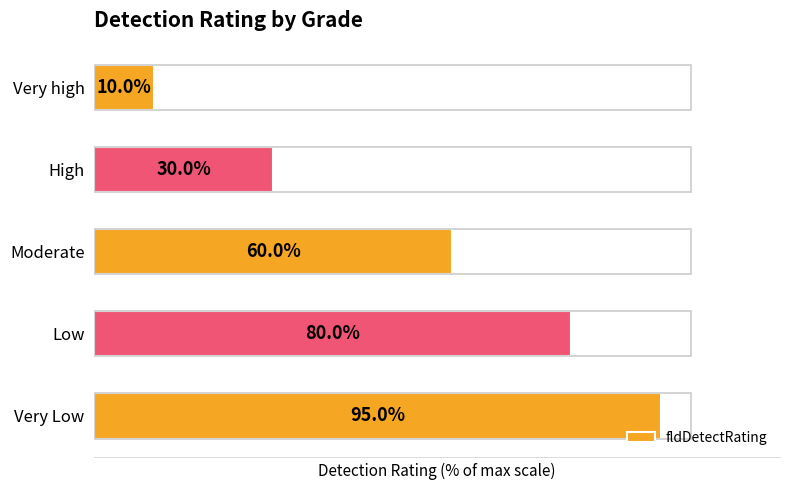

Where is the data nearest to the value 52?

Moderate